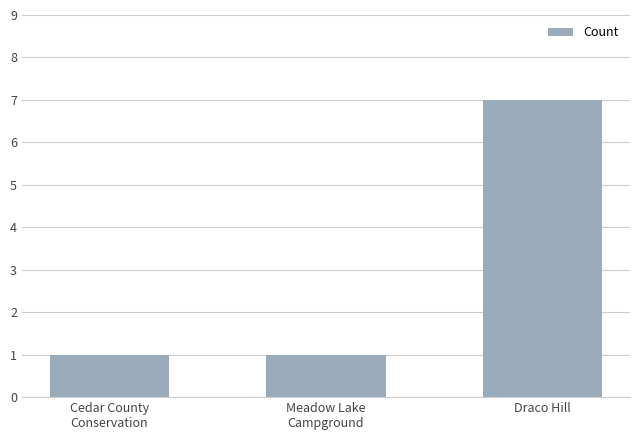

Does the chart contain any negative values?

No